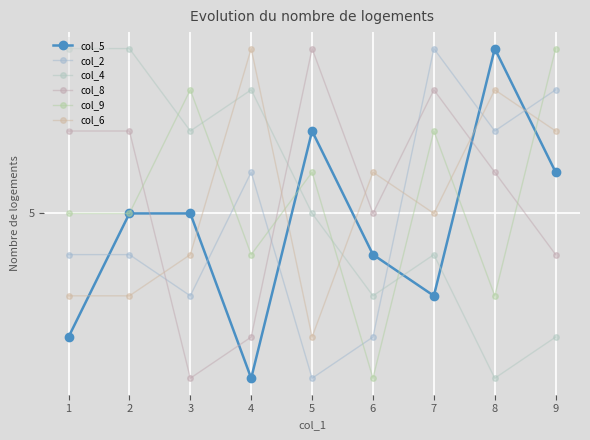

Does the chart have visible grid lines?

Yes